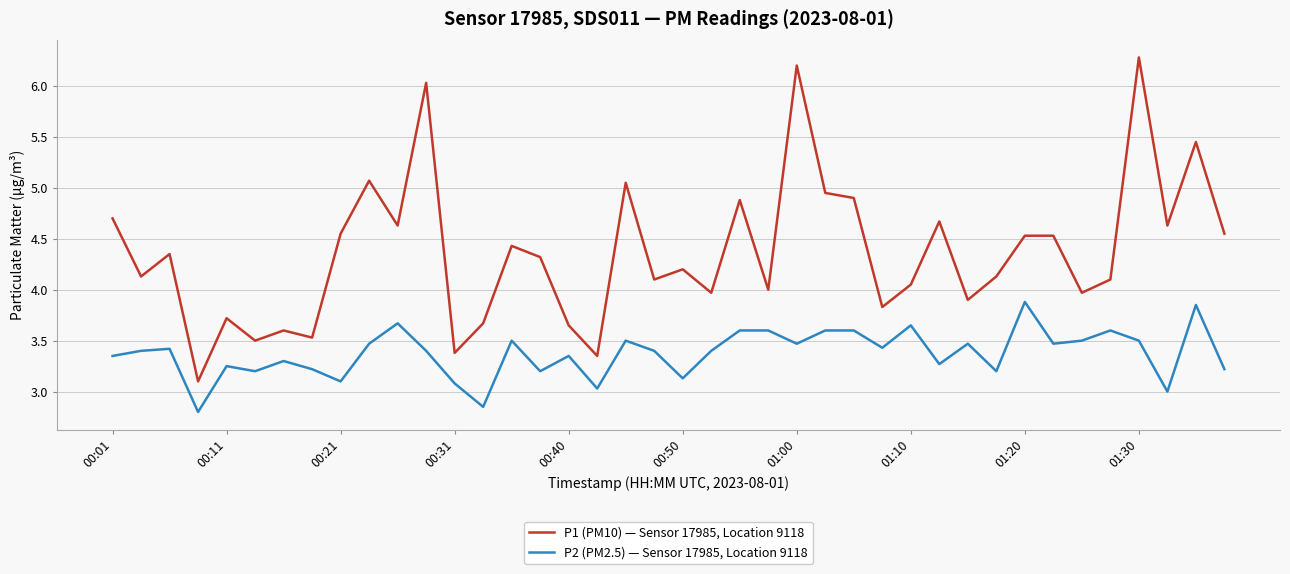

Rank the series by their maximum value, from lowest to highest.

P2 (PM2.5) — Sensor 17985, Location 9118, P1 (PM10) — Sensor 17985, Location 9118